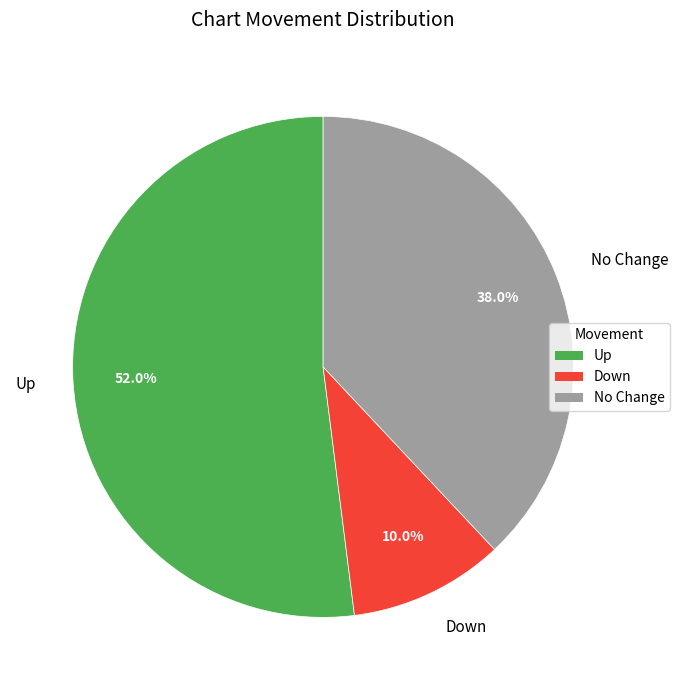

Count the number of slices in the pie.

3